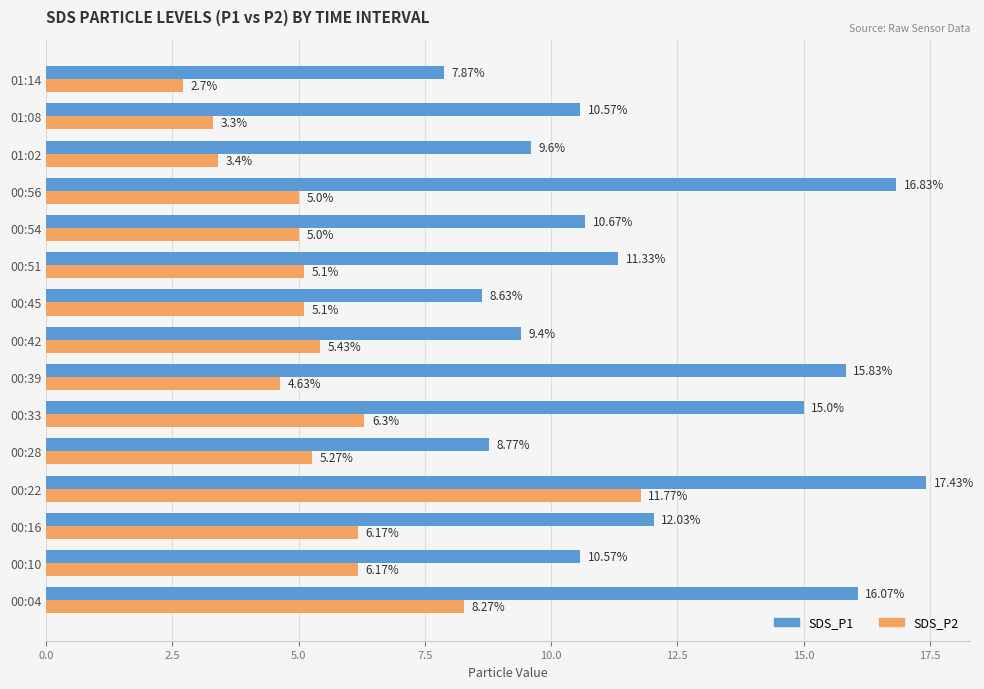

Which series has the widest spread of values?

SDS_P1